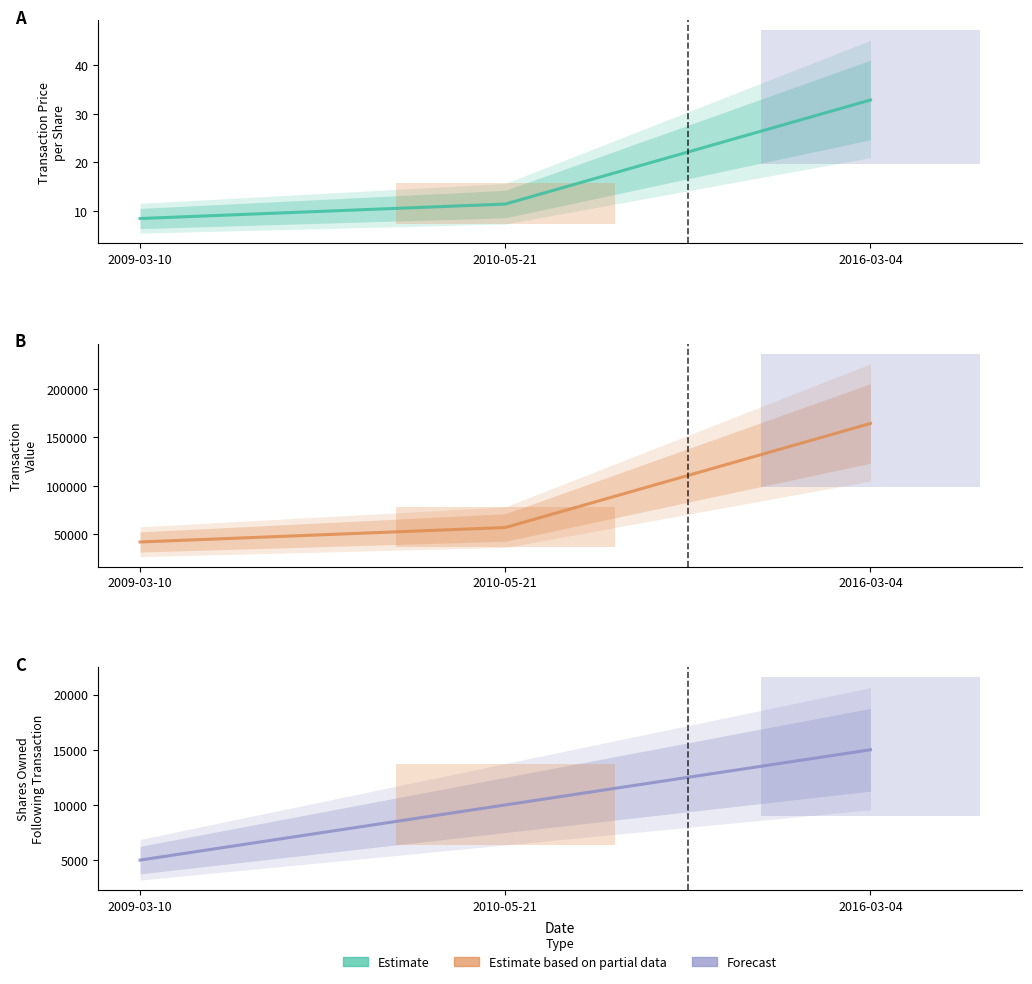

Reading left to right, extract all data points from this chart.

transactionPricePerShare: 8.4	11.4	32.9
transactionValue: 41830.0	56772.0	164366.0
sharesOwnedFollowingTransaction: 5000.0	10000.0	15000.0